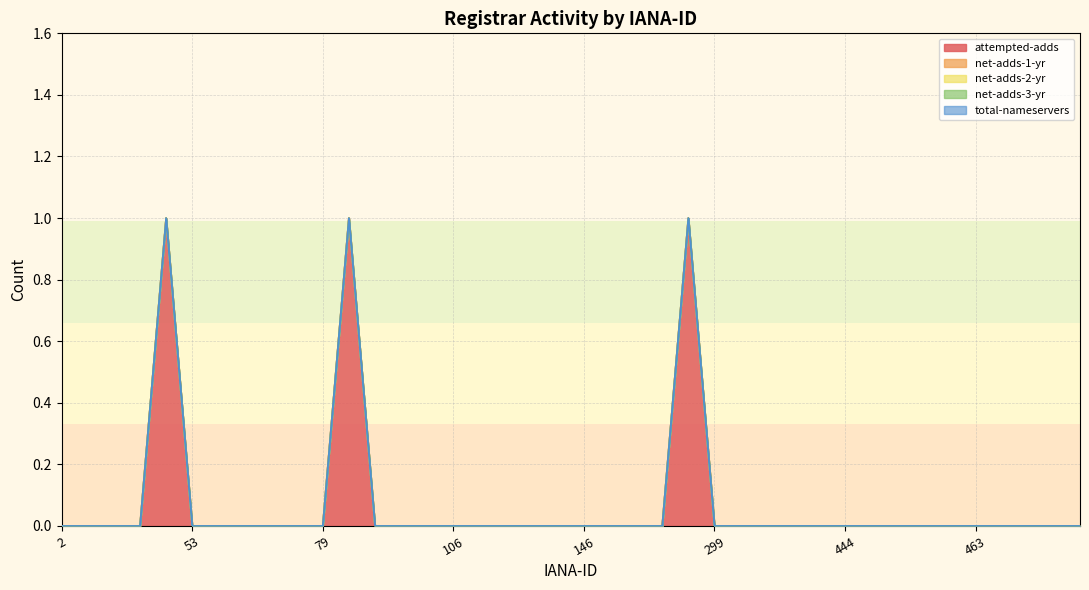

True or false: attempted-adds has more than 1 points higher than both neighbors.

True